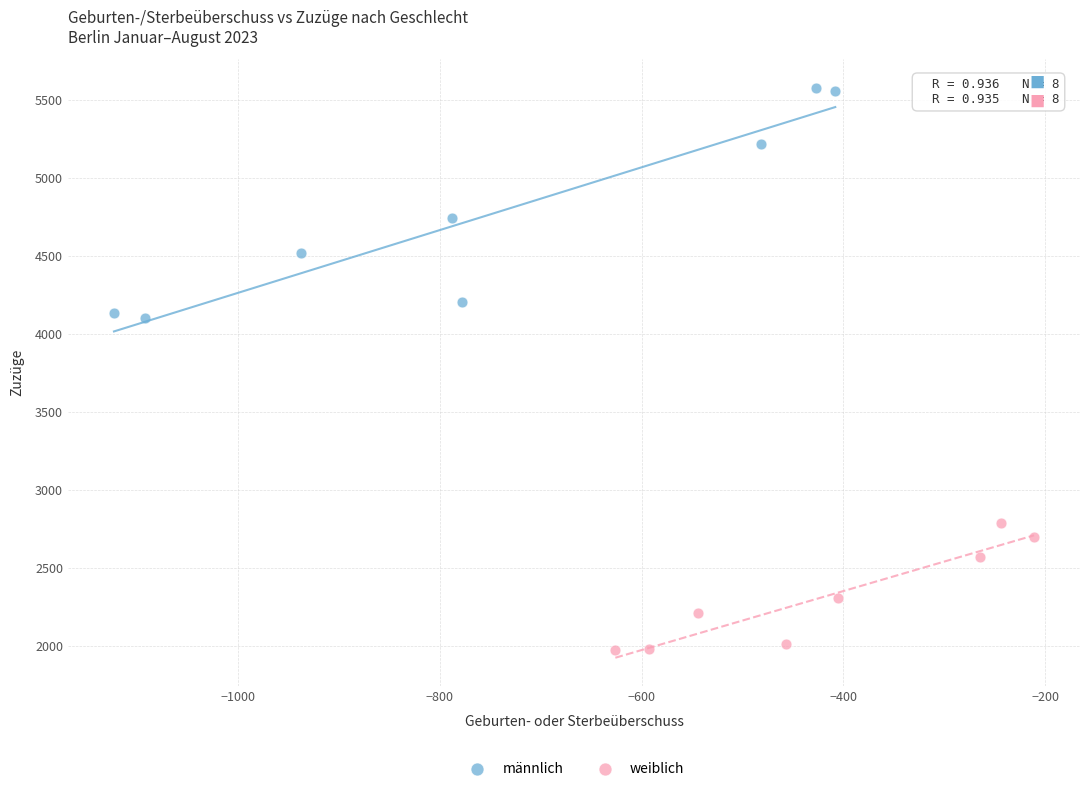

Which series has the largest Y range (max minus min)?

männlich